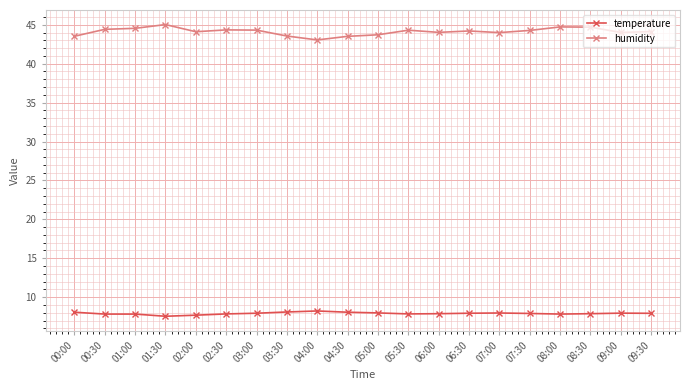

What is the label of the 13th point from the right?

03:30